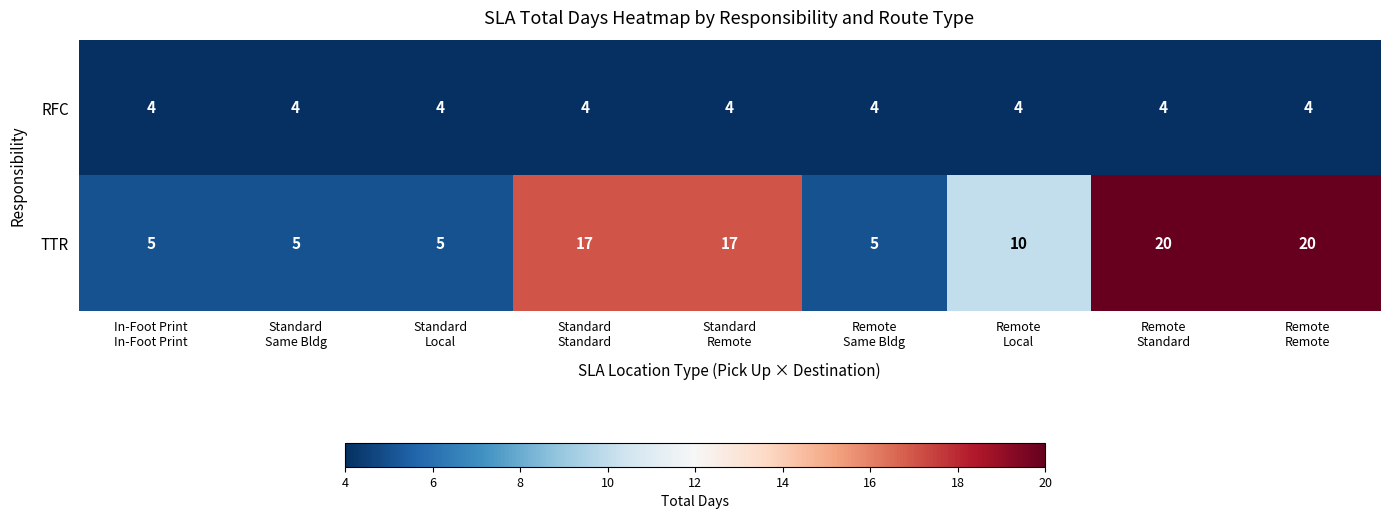

What is the spread (max minus min) of values at Standard
Standard?

13